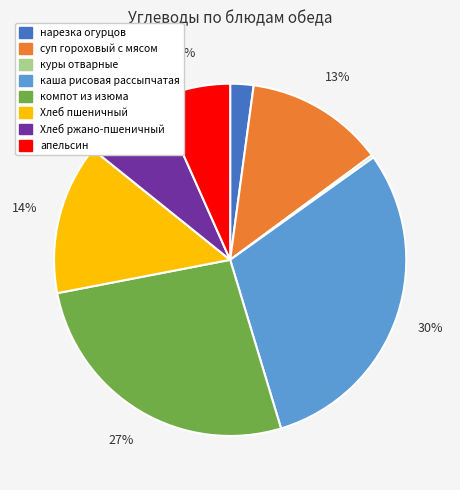

What is the largest slice in the pie chart?

каша рисовая рассыпчатая